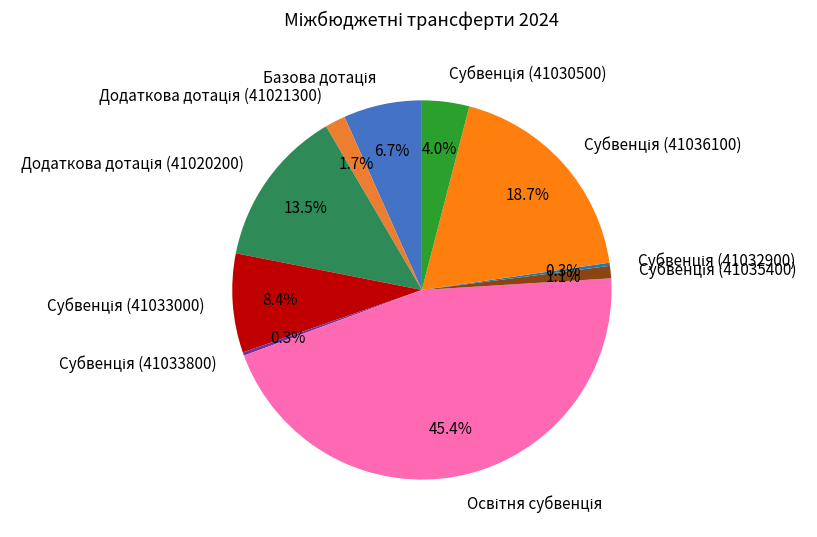

To the nearest percent, what is the difference between the largest and smallest slice percentages?

45%